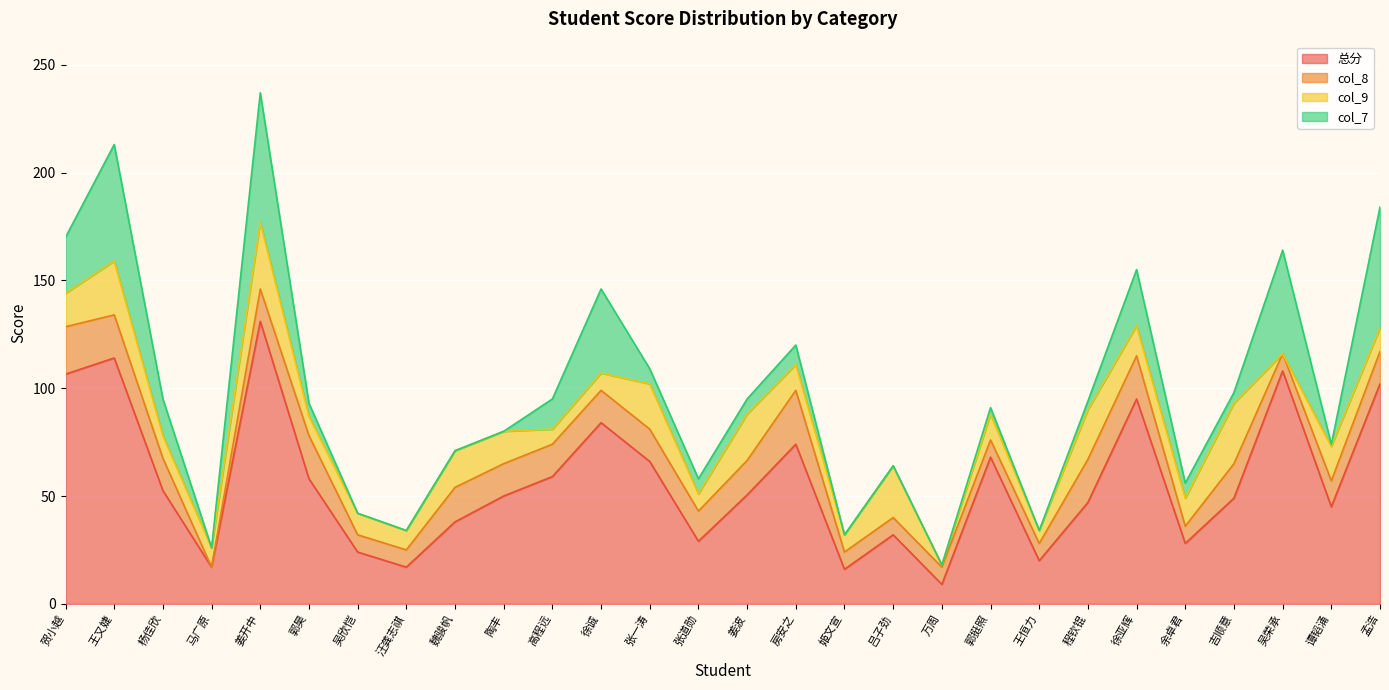

Which label corresponds to the largest value in the chart?

姜开中